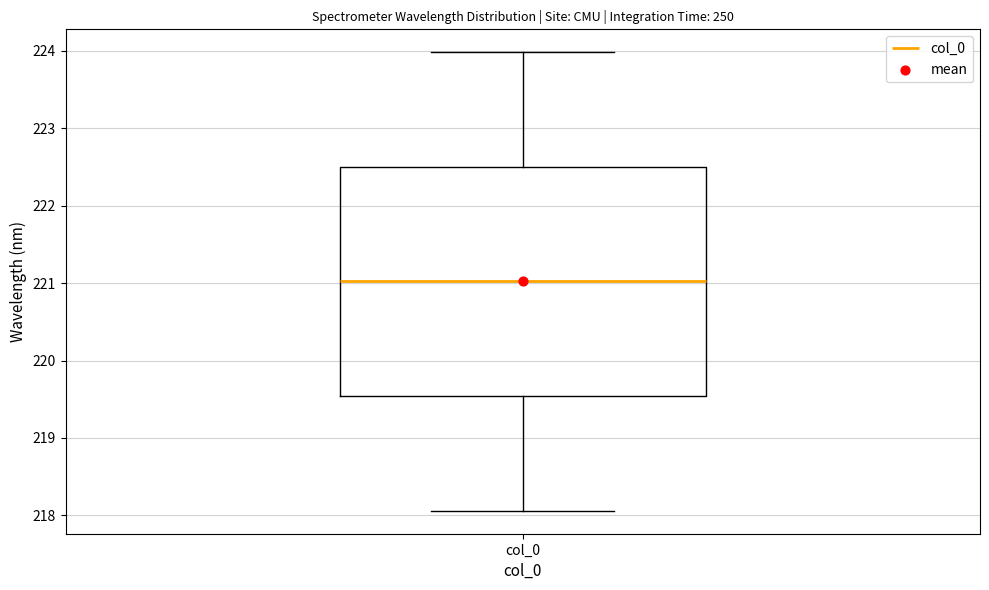

Read this box plot against the y-axis: the position of the median line, the range covered by the box, and the ends of both whiskers. The values are not printed on the chart, so give them approximately, as read against the axis.

median 221.0, box 219.5 to 222.5, whiskers 218.1 to 224.0